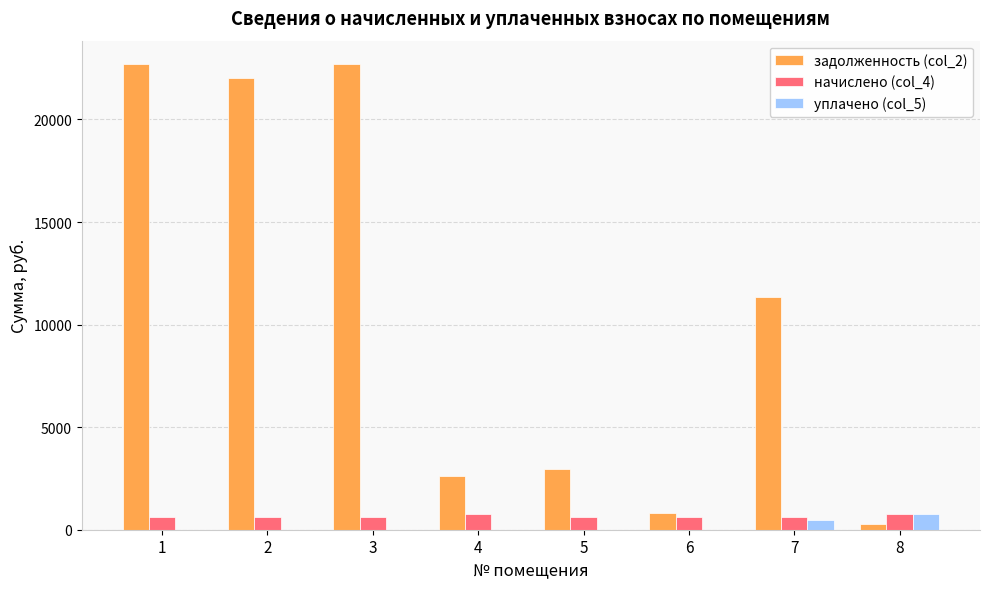

What is the difference between the задолженность (col_2) values at 3 and 8?

22450.4